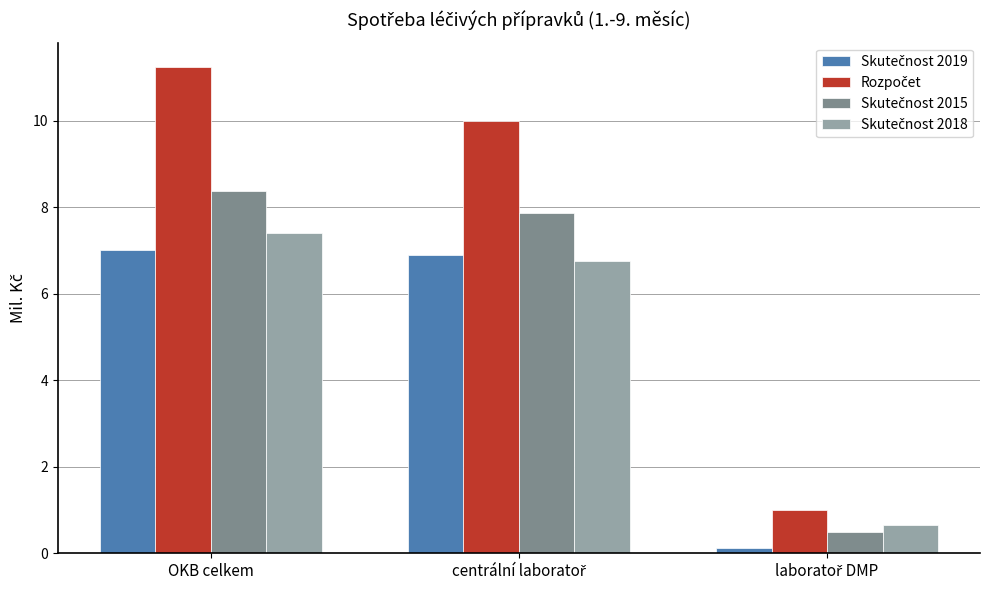

How many bars are there in each group?

4